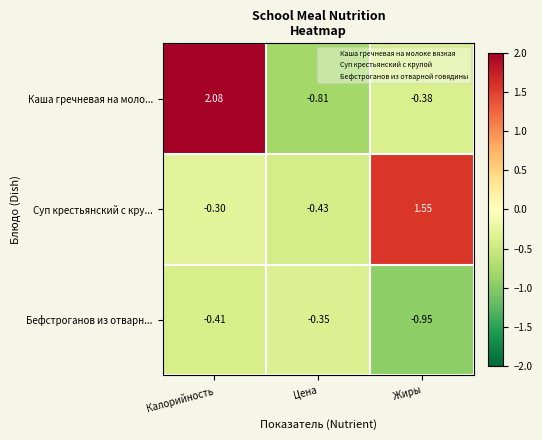

How many series are shown in this chart?

3